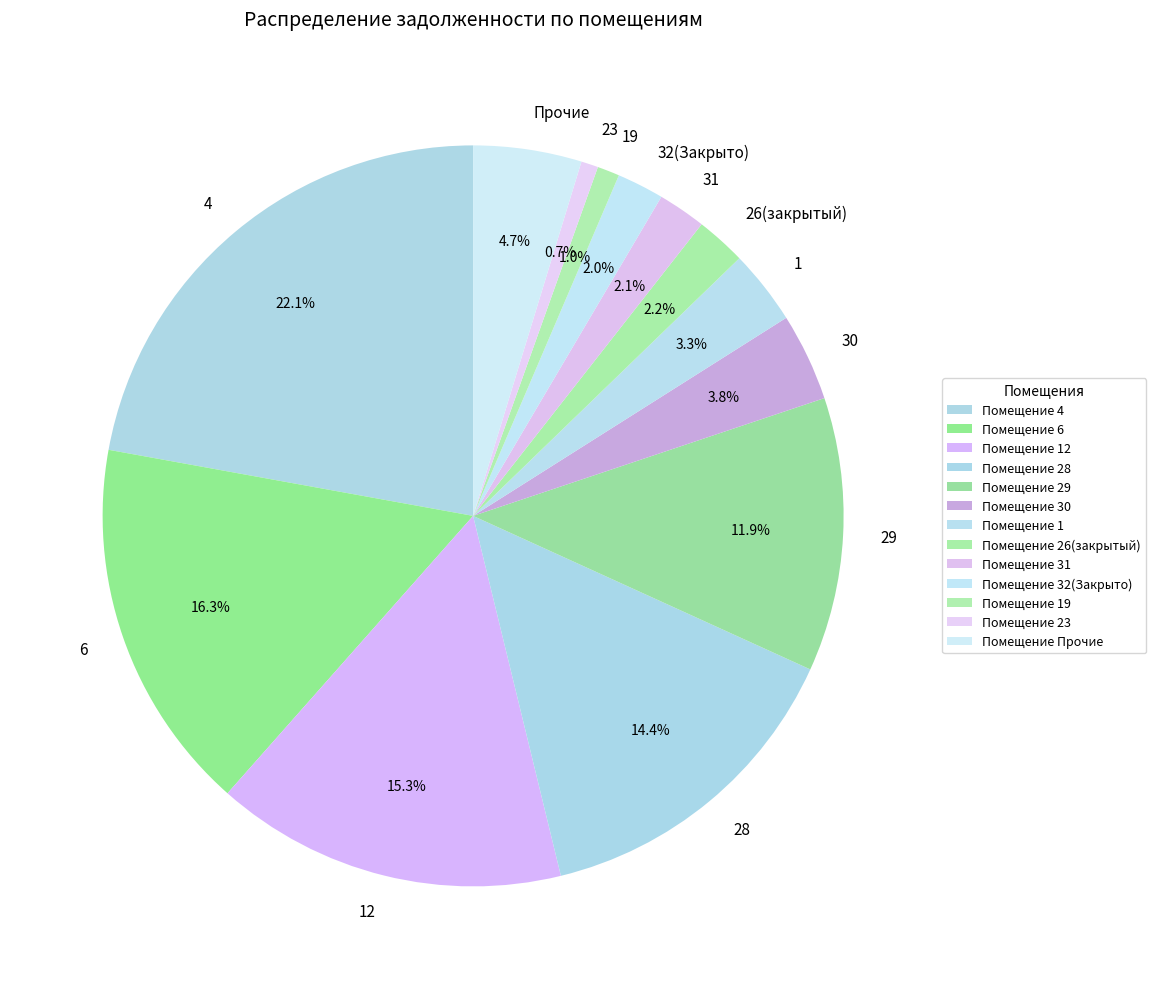

What percentage is NOT represented by 29?

88.1%